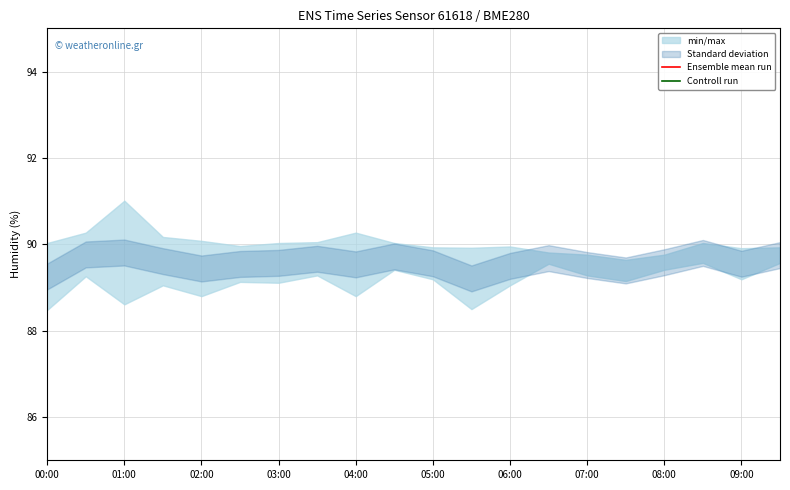

Is this an area chart (filled region under the line)?

No